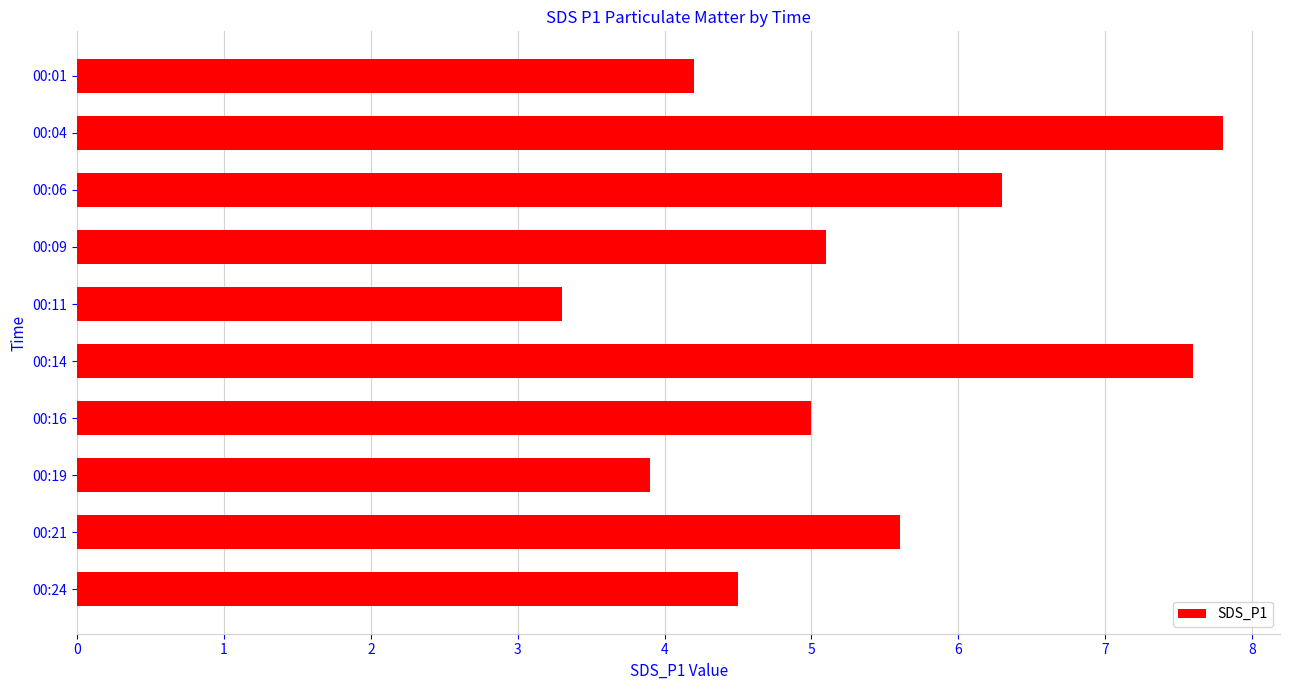

Is it true that the value at 00:11 is 4.7?

False